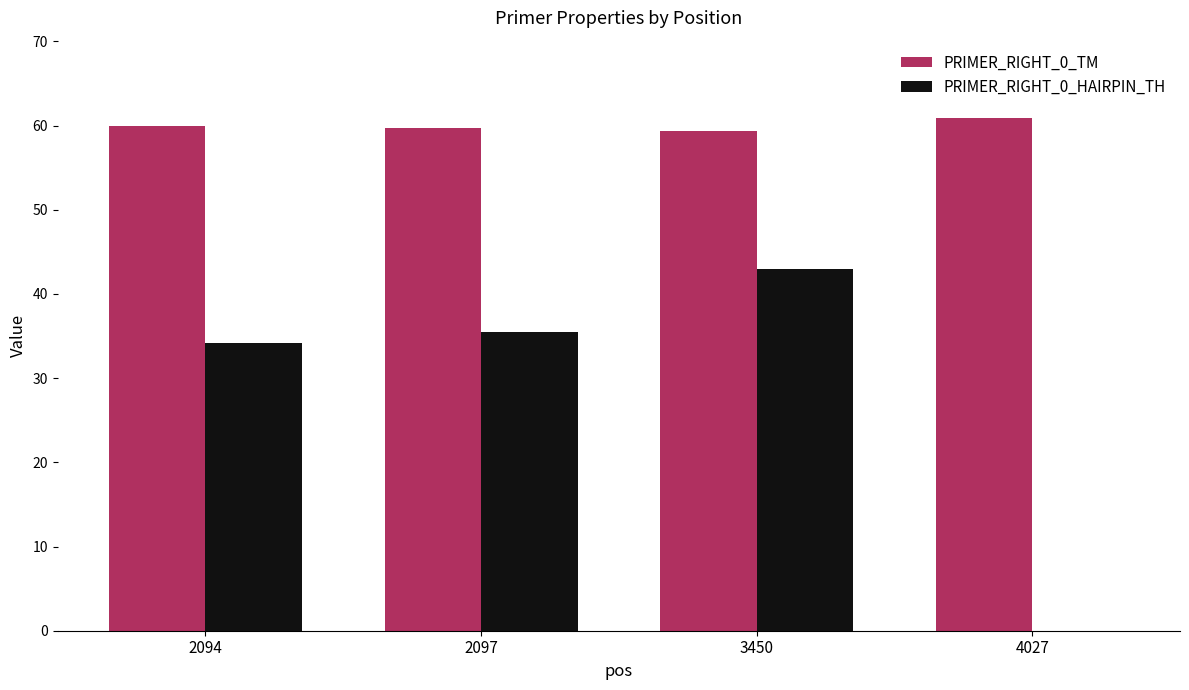

Reading left to right, extract all data points from this chart.

PRIMER_RIGHT_0_TM: 60.0	59.7	59.4	60.9
PRIMER_RIGHT_0_HAIRPIN_TH: 34.1	35.5	43.0	0.0